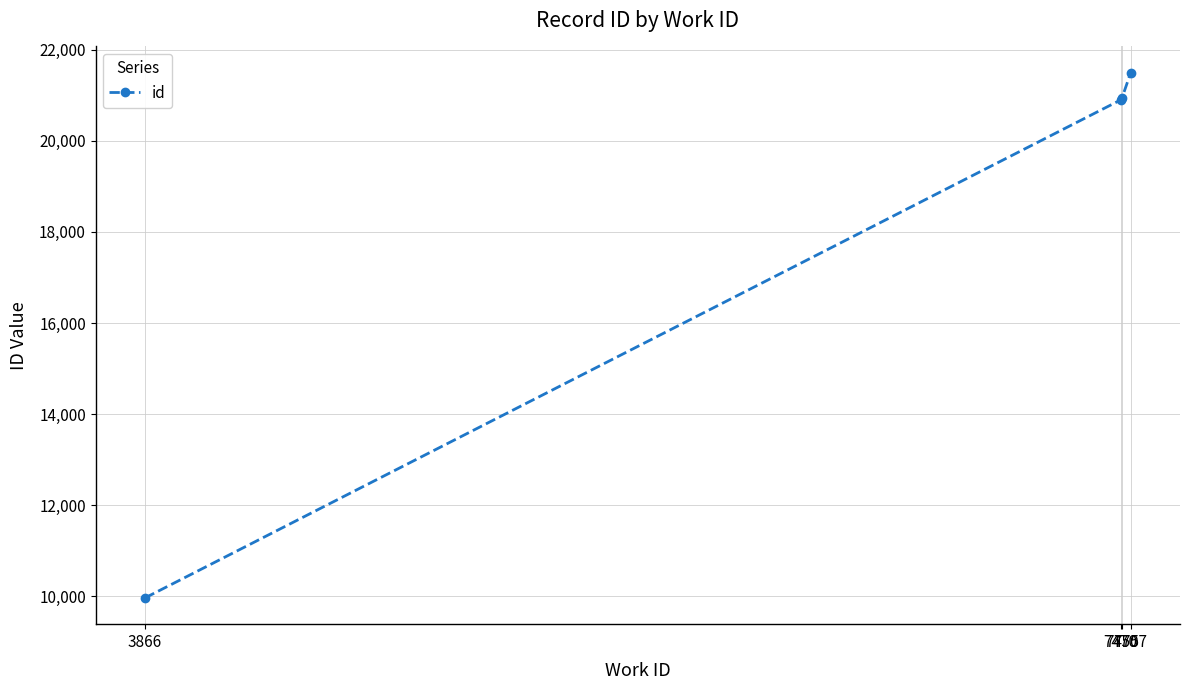

What is the greatest value displayed?

21496